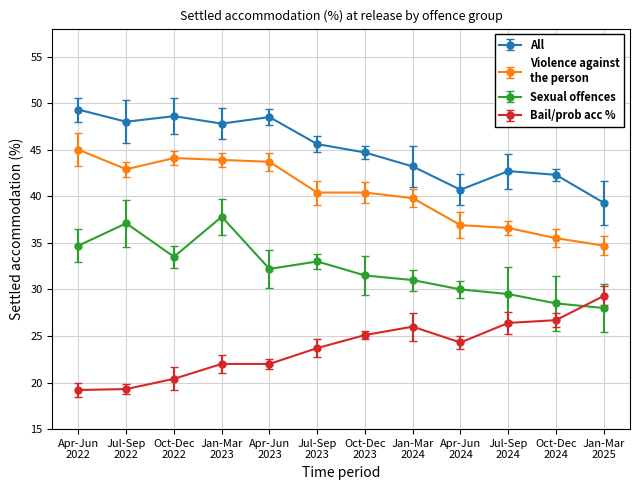

Does the chart have visible grid lines?

Yes